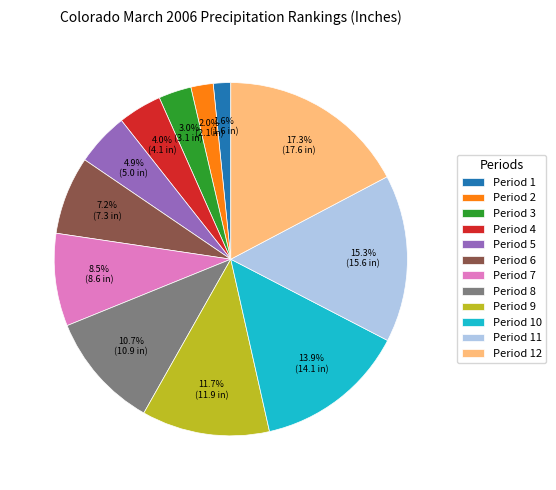

Does Period 5 account for over 50% of the chart?

No